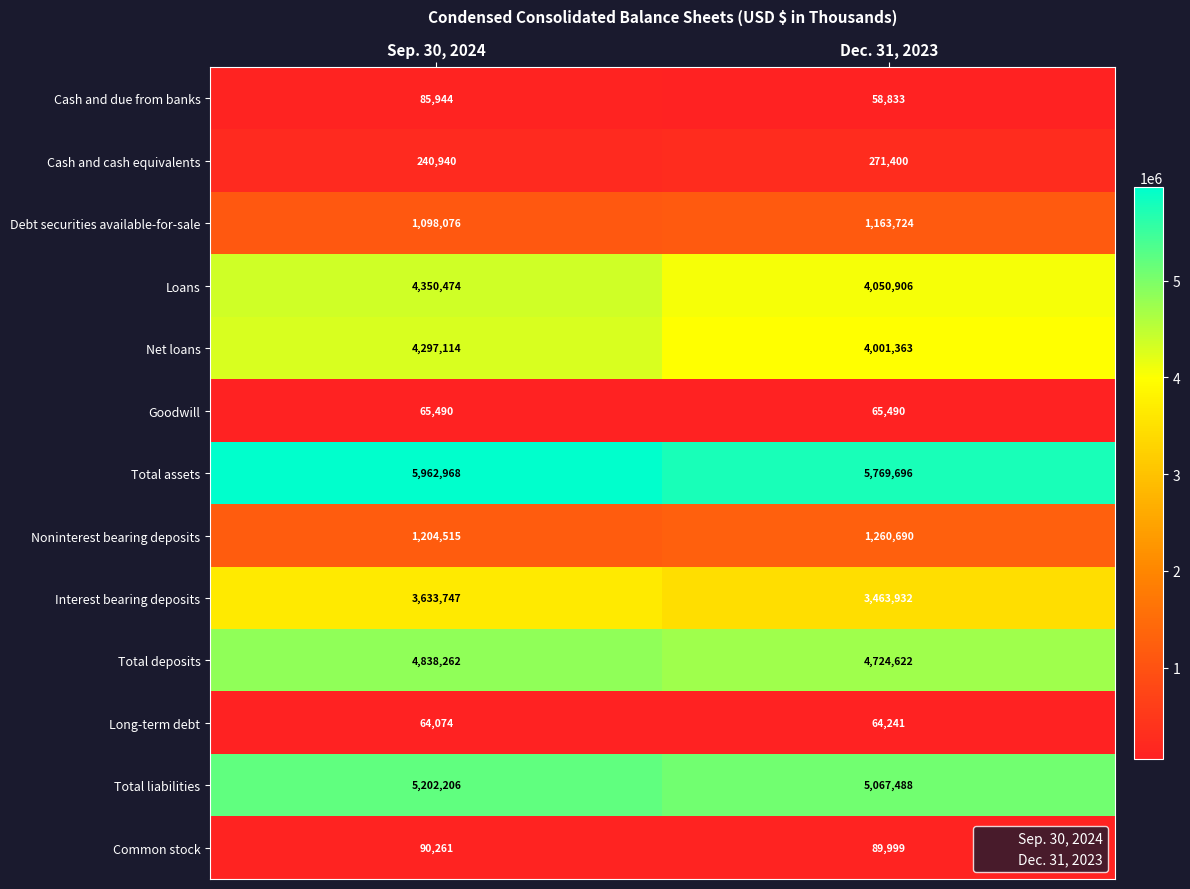

List the series in order of their peak value, lowest first.

Long-term debt, Goodwill, Cash and due from banks, Common stock, Cash and cash equivalents, Debt securities available-for-sale, Noninterest bearing deposits, Interest bearing deposits, Net loans, Loans, Total deposits, Total liabilities, Total assets